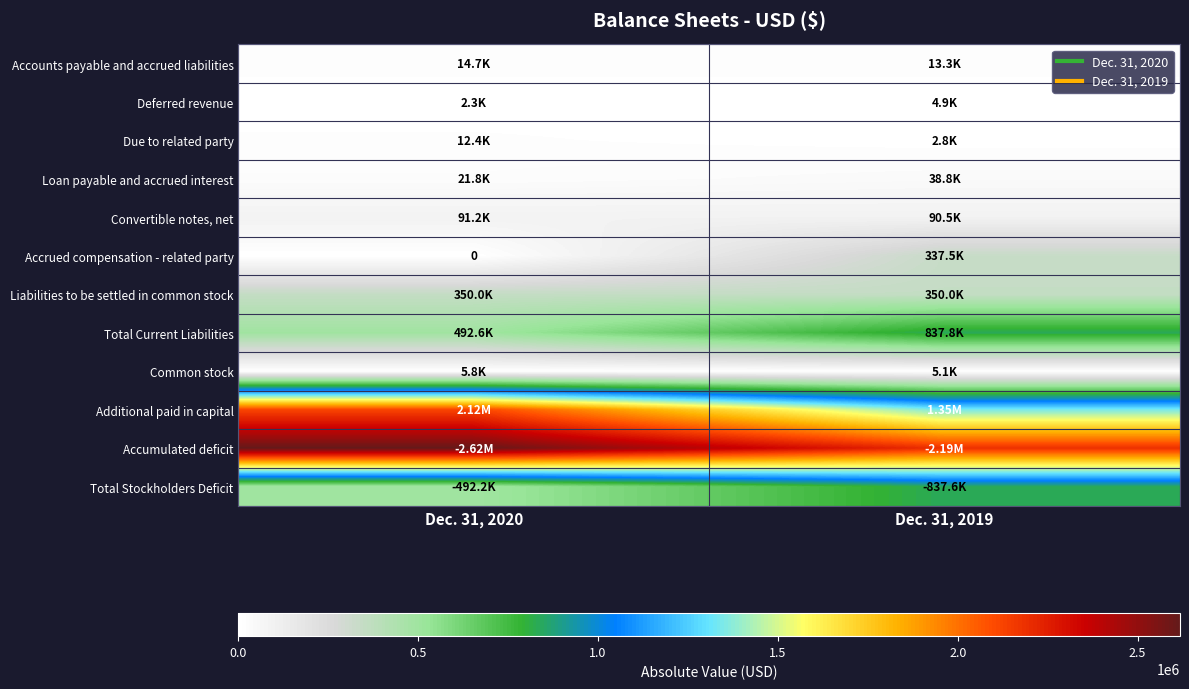

What is the difference between the maximum and minimum values in the Convertible notes, net series?

695